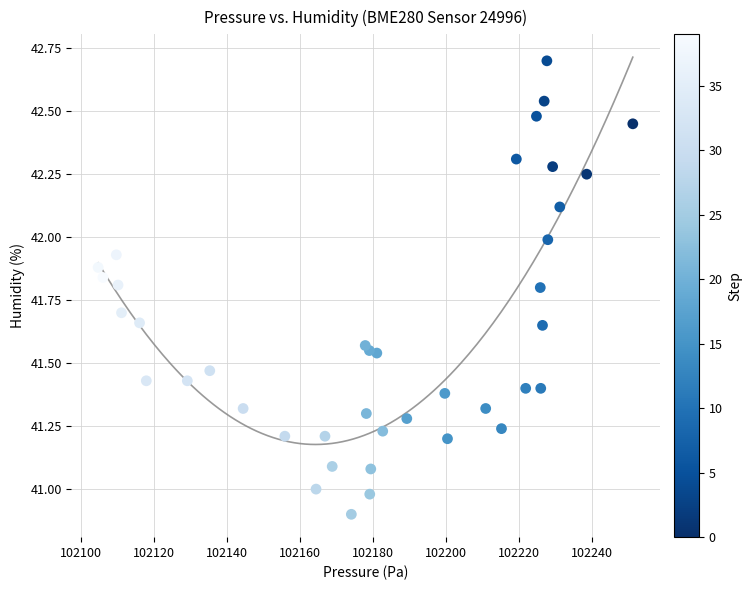

What is the range of Y values (max minus min)?

1.8